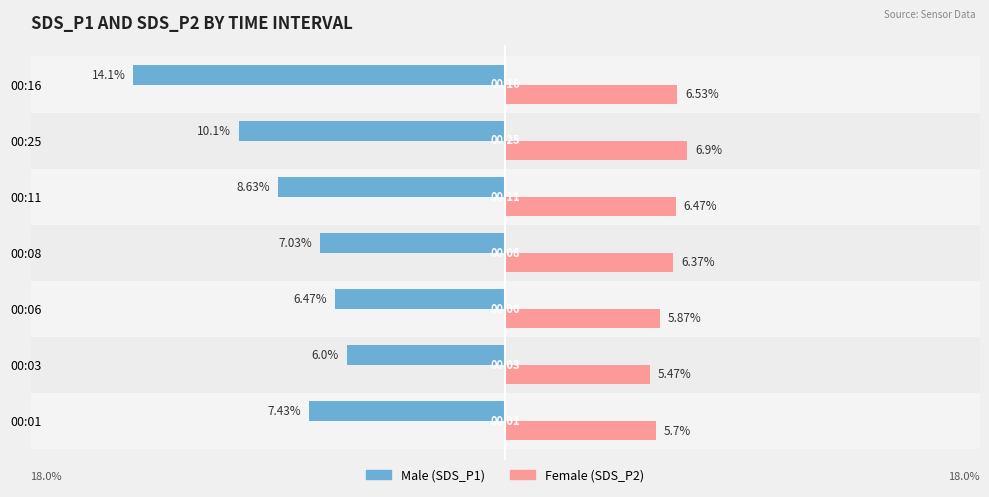

At which category is the sum across all series the highest?

00:03